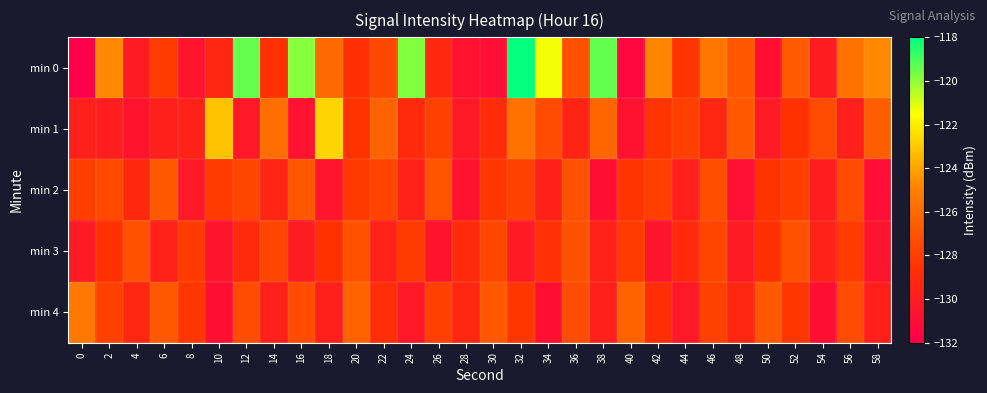

What is the smallest value displayed?

-132.1